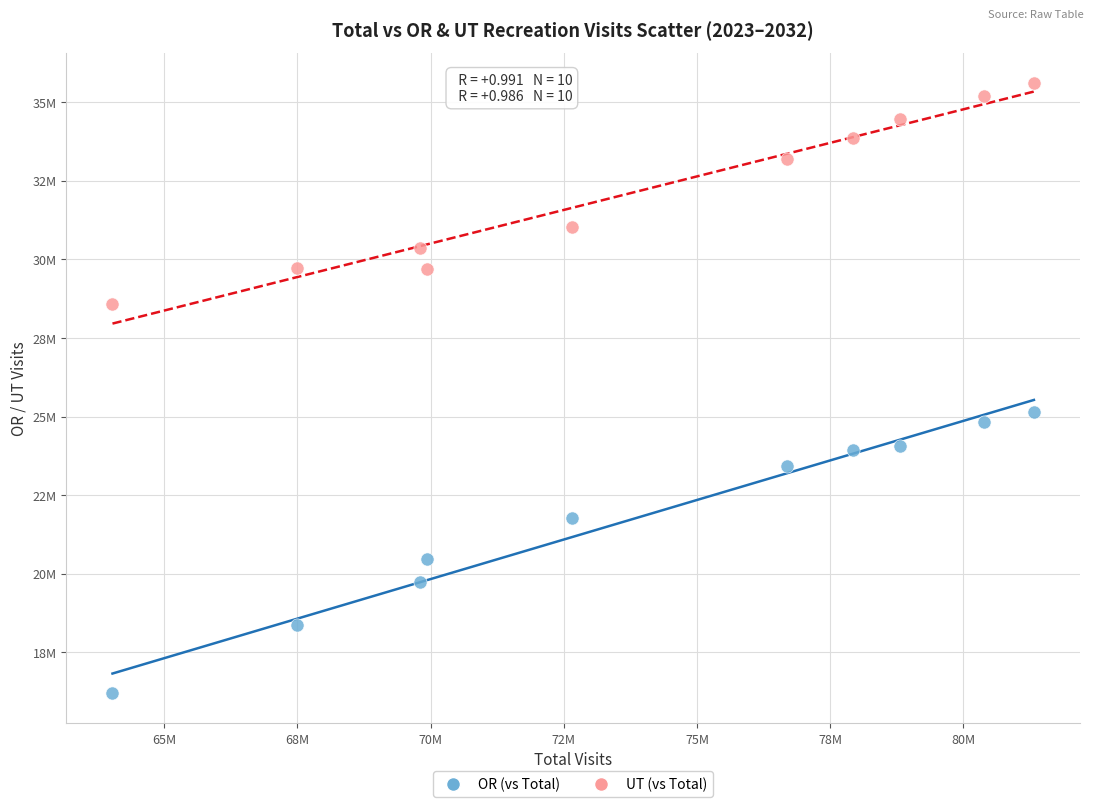

Which series has the largest Y range (max minus min)?

OR (vs Total)